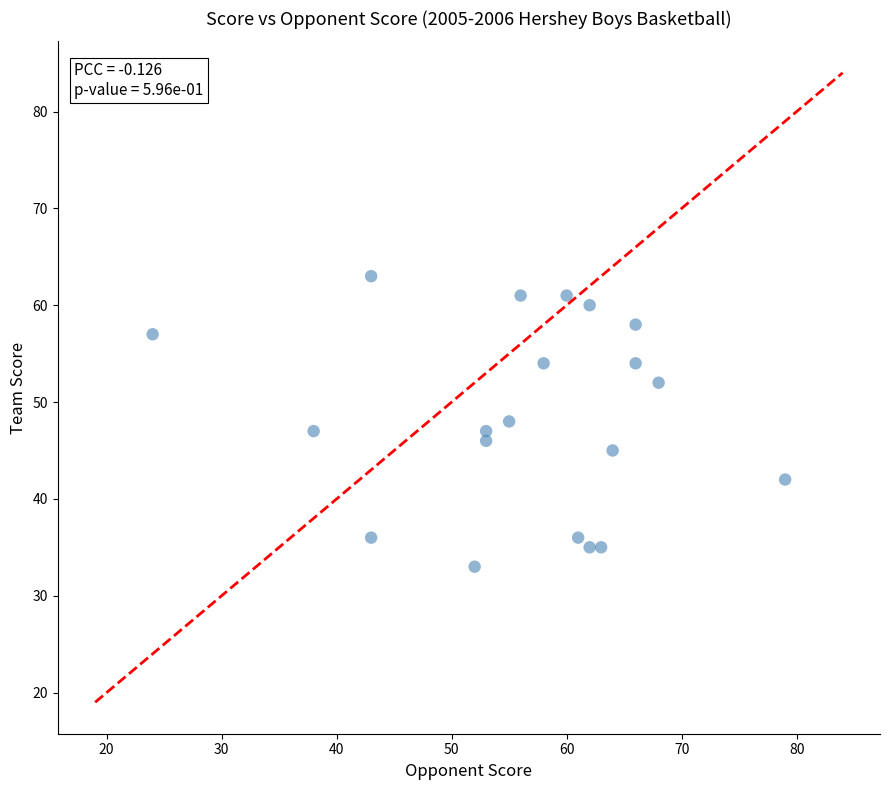

What is the range of X values (max minus min)?

55